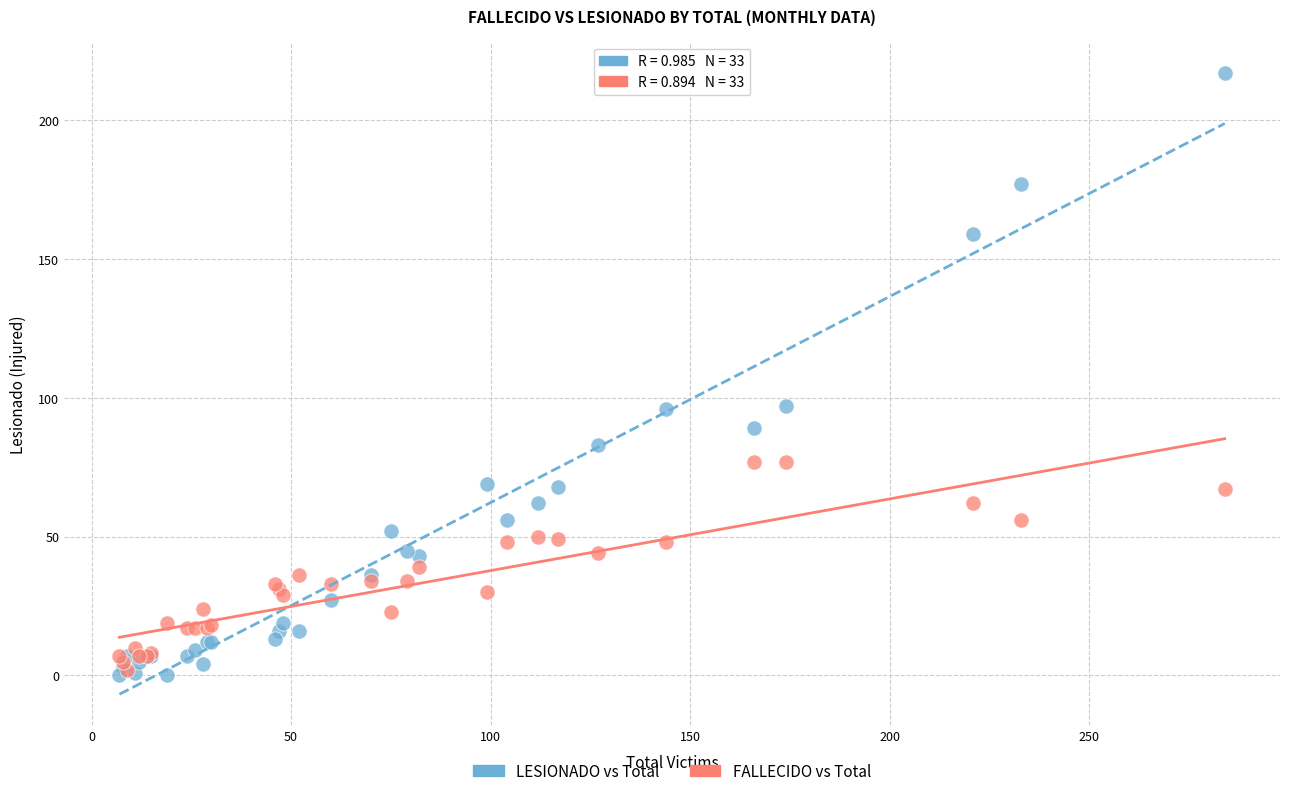

Which series has the largest Y range (max minus min)?

LESIONADO vs Total